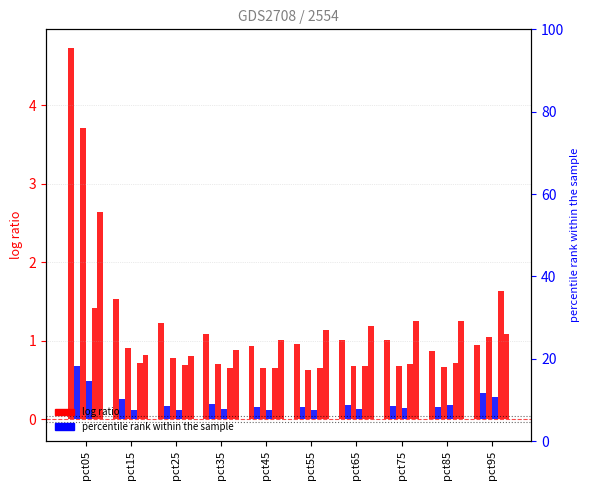

True or false: Mar has a value of 0.9 at pct85.

False